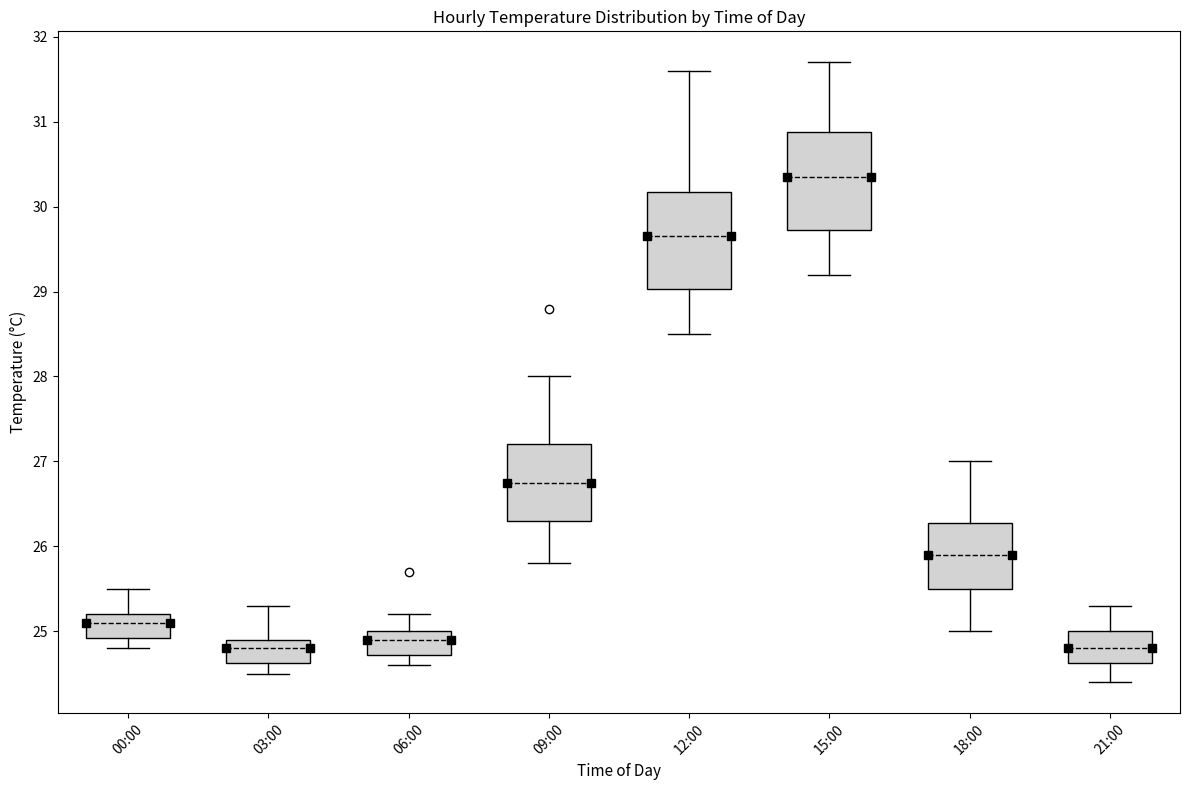

Reading left to right, read every box against the y-axis: the position of its median line, the range the box covers, and the ends of its whiskers. The values are not printed on the chart, so give them approximately, as read against the axis.

00:00: median 25.1, box 24.9 to 25.2, whiskers 24.8 to 25.5
03:00: median 24.8, box 24.6 to 24.9, whiskers 24.5 to 25.3
06:00: median 24.9, box 24.7 to 25.0, whiskers 24.6 to 25.2
09:00: median 26.8, box 26.3 to 27.2, whiskers 25.8 to 28.0
12:00: median 29.7, box 29.0 to 30.2, whiskers 28.5 to 31.6
15:00: median 30.4, box 29.7 to 30.9, whiskers 29.2 to 31.7
18:00: median 25.9, box 25.5 to 26.3, whiskers 25.0 to 27.0
21:00: median 24.8, box 24.6 to 25.0, whiskers 24.4 to 25.3